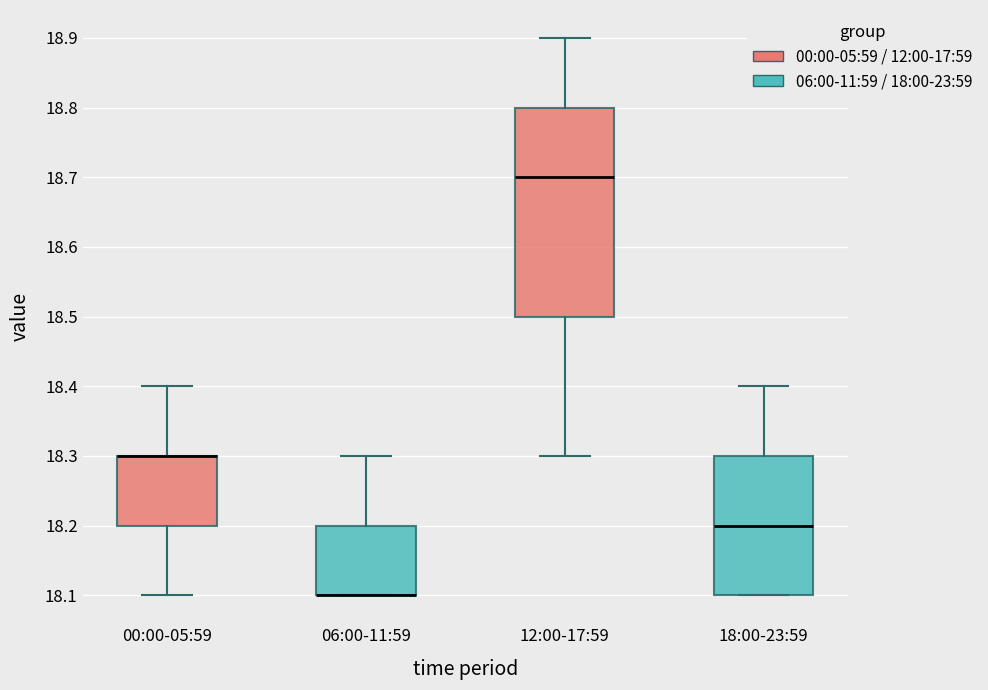

Where is the upper edge of the box for 00:00-05:59 on the y-axis? The values are not printed on the chart, so give them approximately, as read against the axis.

18.3